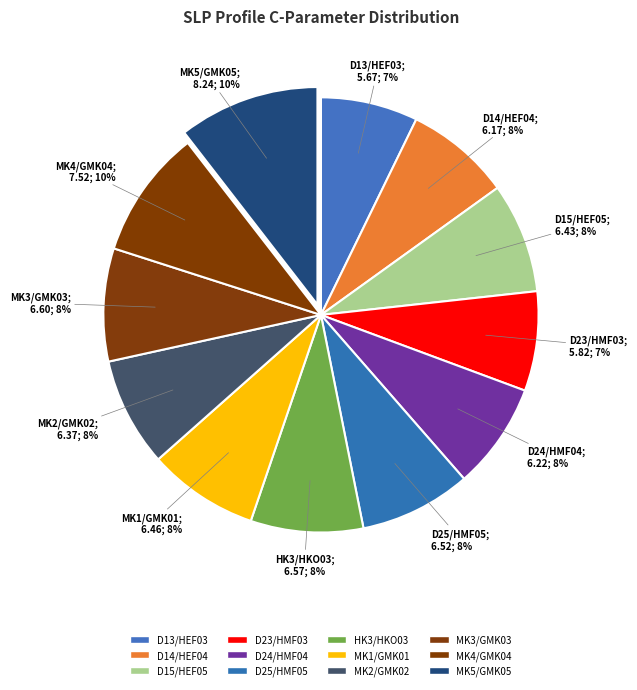

Which category has the smallest portion of the pie?

D13/HEF03